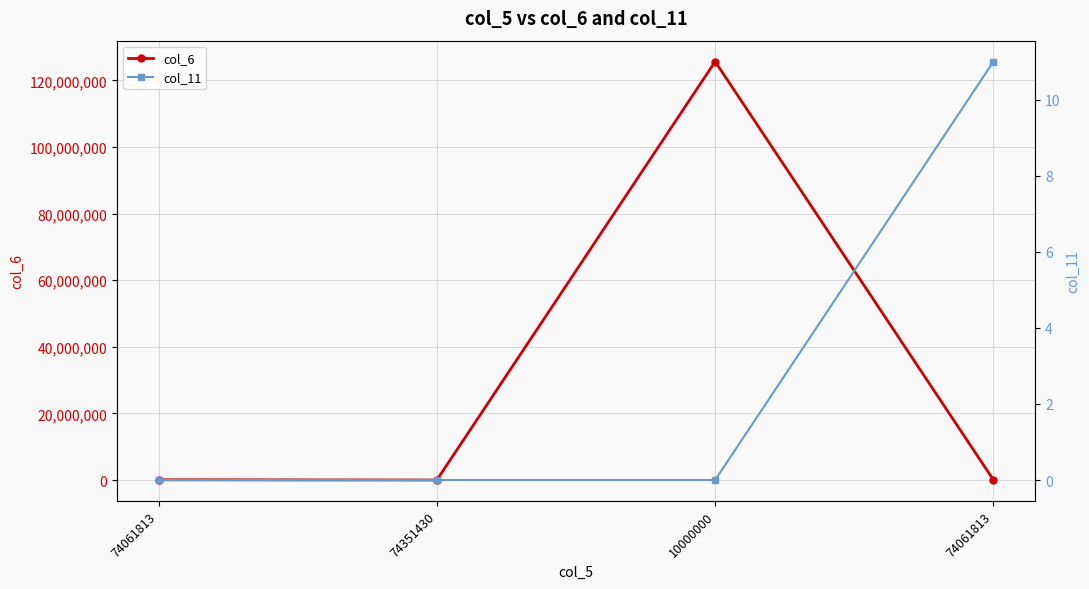

What is the value of the col_6 point at the 4th from the left?

70998